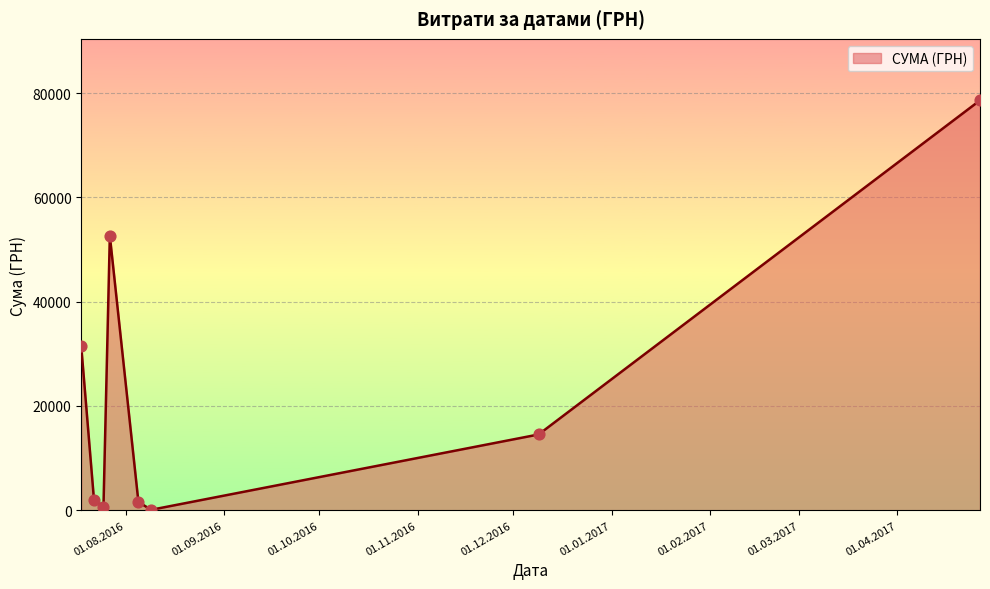

What is the maximum value shown in the chart?

78600.0